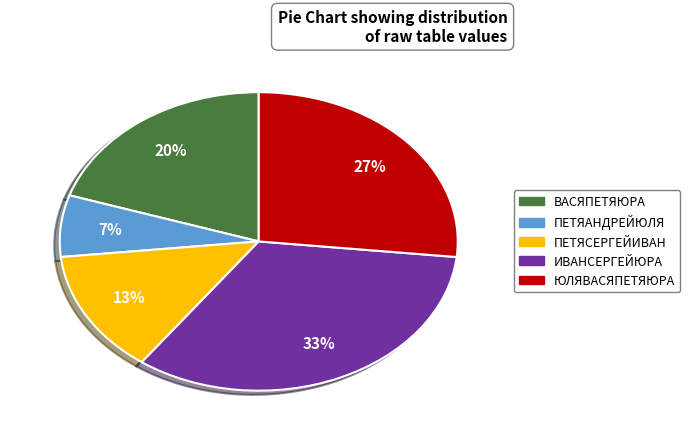

Is it true that ПЕТЯАНДРЕЙЮЛЯ is 7% of the pie?

True